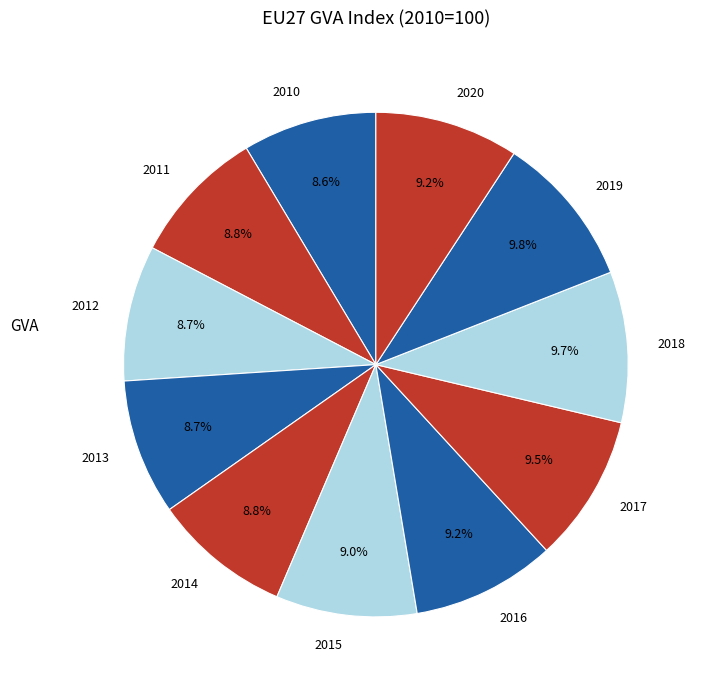

Combined, what portion of the pie is 2017 and 2016?

18.7%